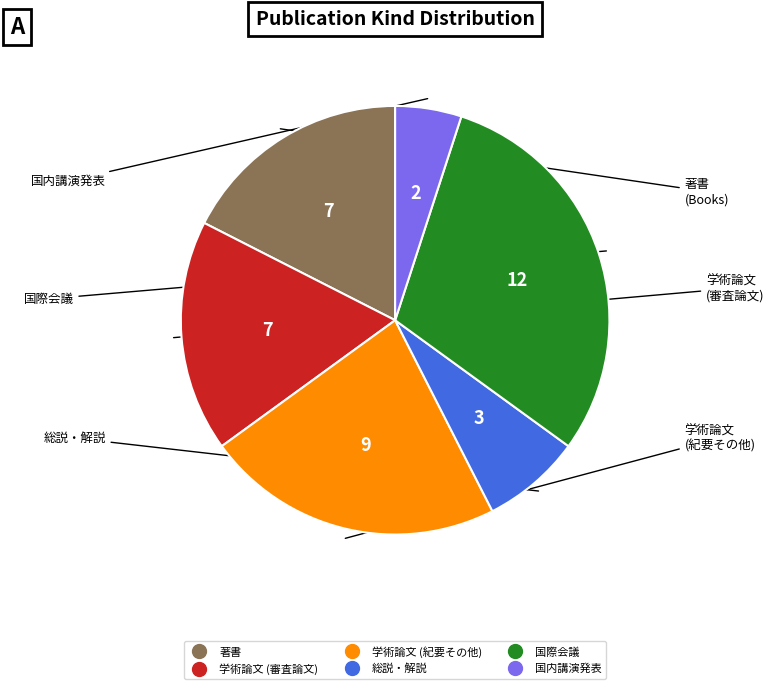

Does any single category account for the majority?

No